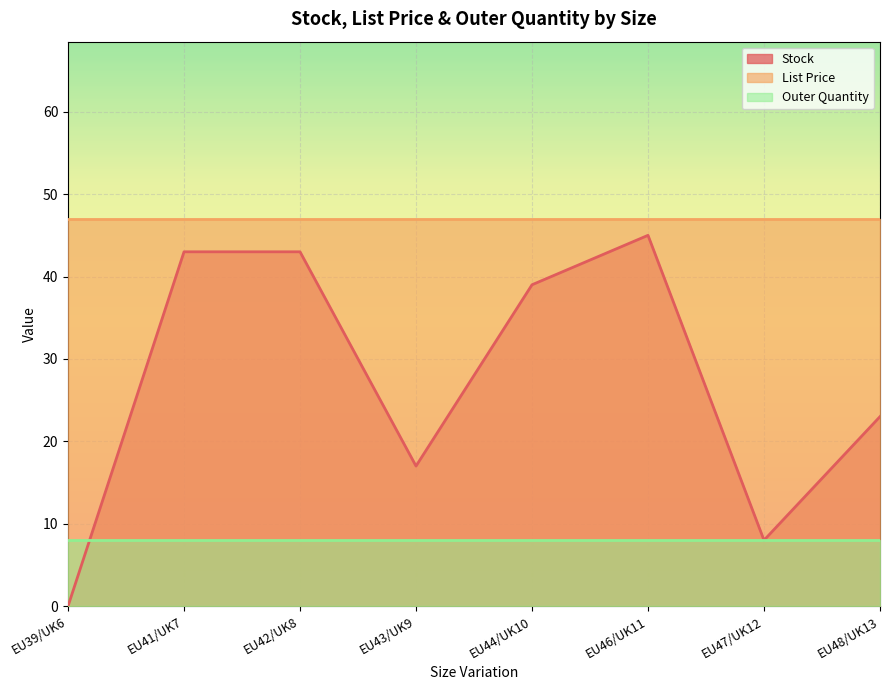

What position from the left is EU41/UK7?

2